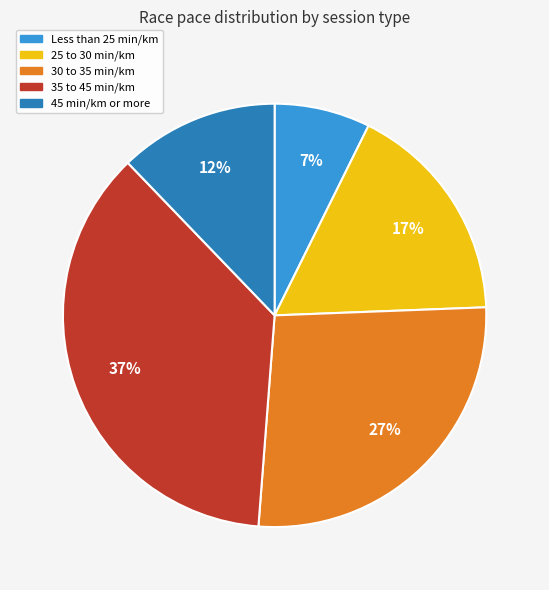

Does any single category account for the majority?

No